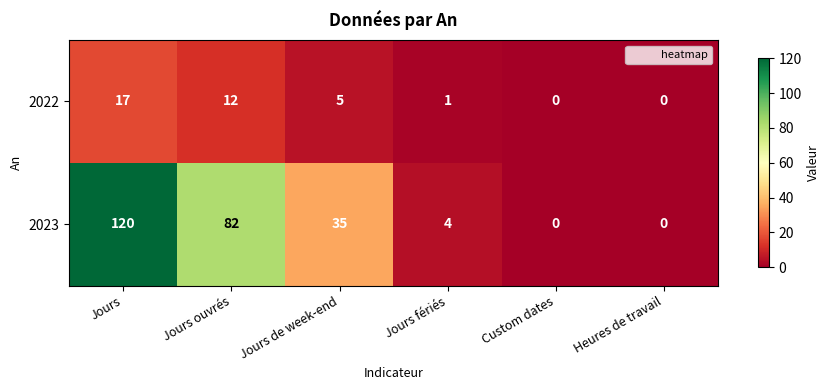

Rank the series by their maximum value, from highest to lowest.

2023, 2022